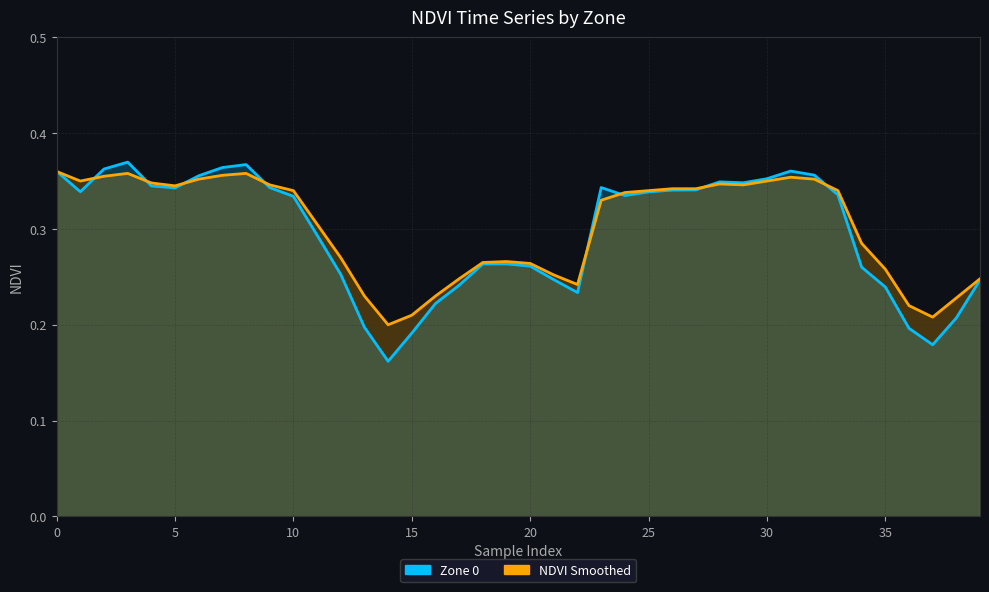

What is the average value of the Zone 0 series?

0.3